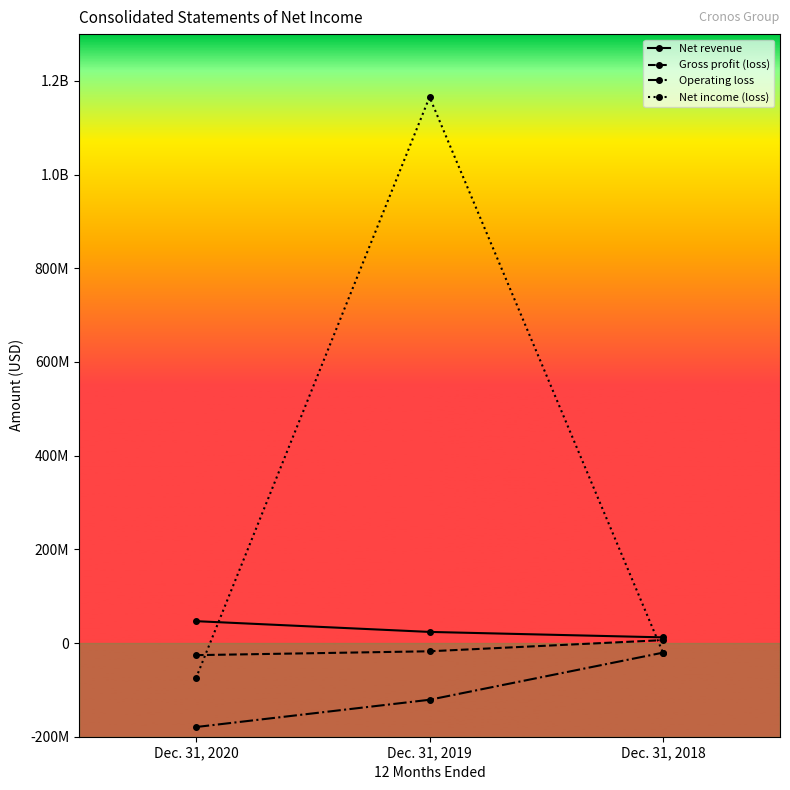

What are all the series names shown in the legend?

Net revenue, Gross profit (loss), Operating loss, Net income (loss)